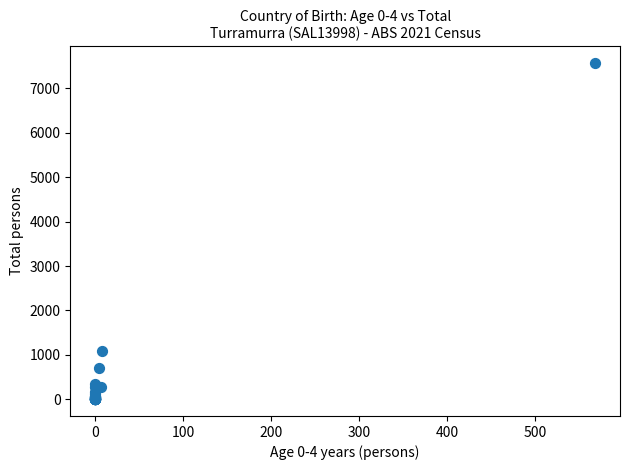

What Y value in the scatter plot is closest to 3787?

1074